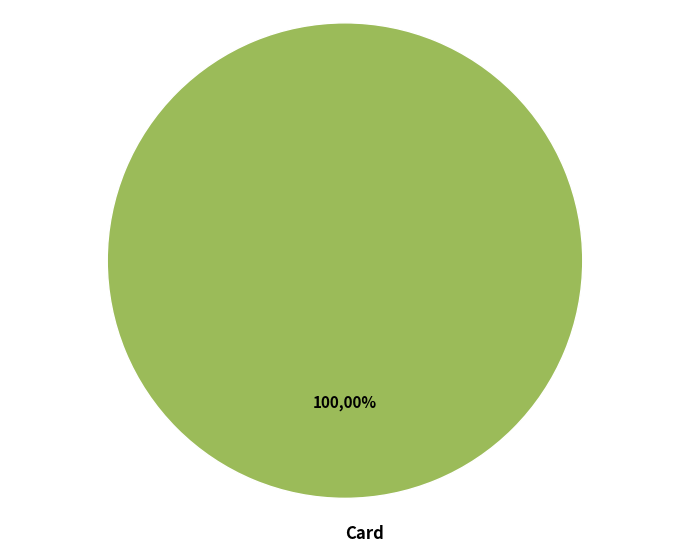

True or false: Other accounts for 0% of the total.

True